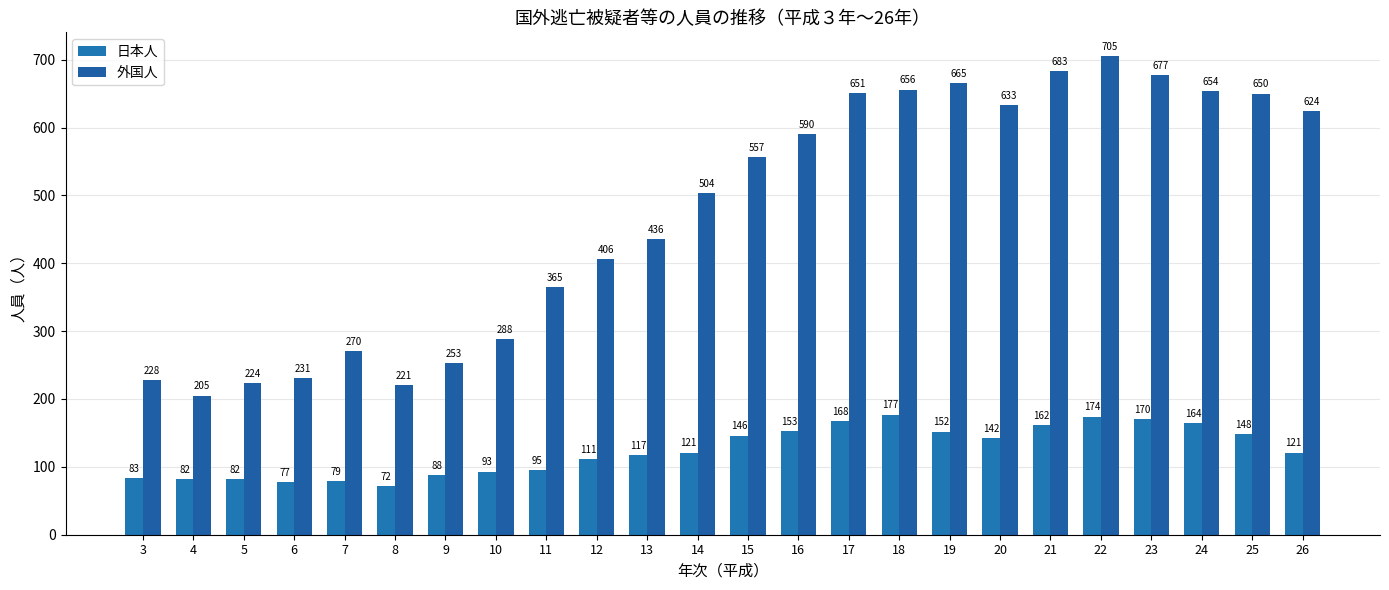

Between 23 and 25, which series saw the biggest shift?

外国人